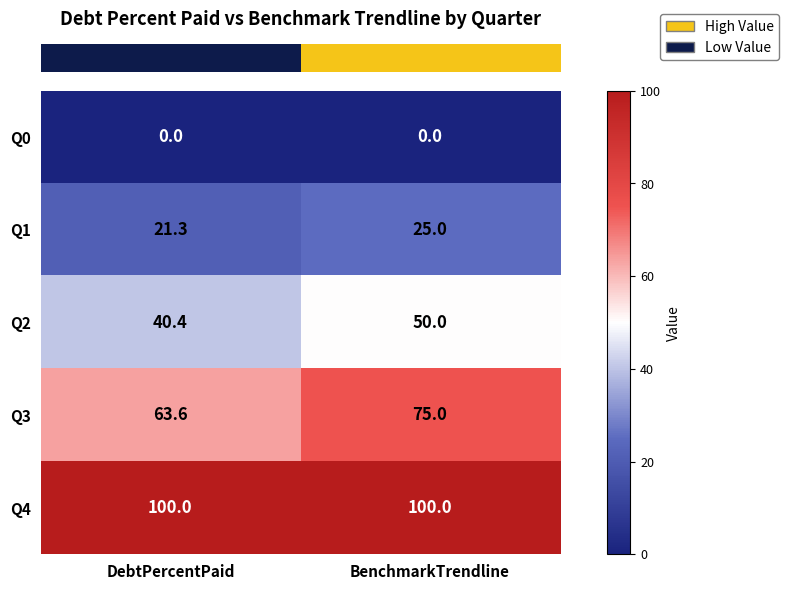

Reading left to right, extract all data points from this chart.

Q0: DebtPercentPaid=0.0	BenchmarkTrendline=0.0
Q1: DebtPercentPaid=21.3	BenchmarkTrendline=25.0
Q2: DebtPercentPaid=40.4	BenchmarkTrendline=50.0
Q3: DebtPercentPaid=63.6	BenchmarkTrendline=75.0
Q4: DebtPercentPaid=100.0	BenchmarkTrendline=100.0